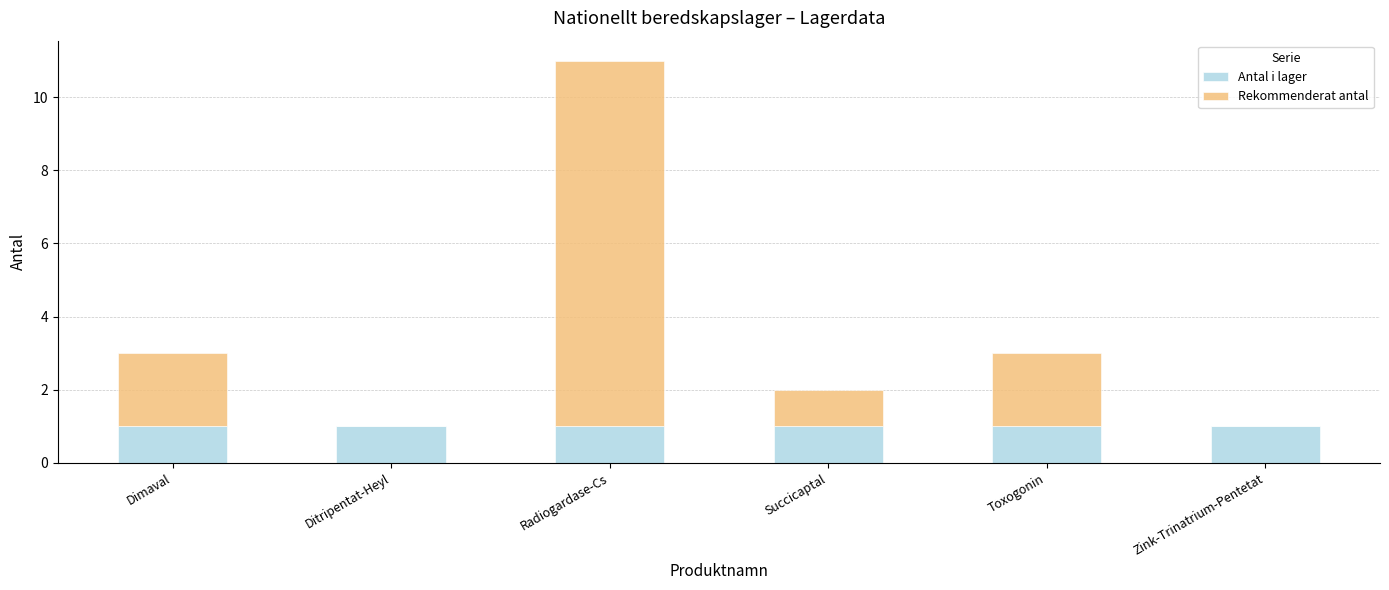

At which category is the sum across all series the highest?

Radiogardase-Cs